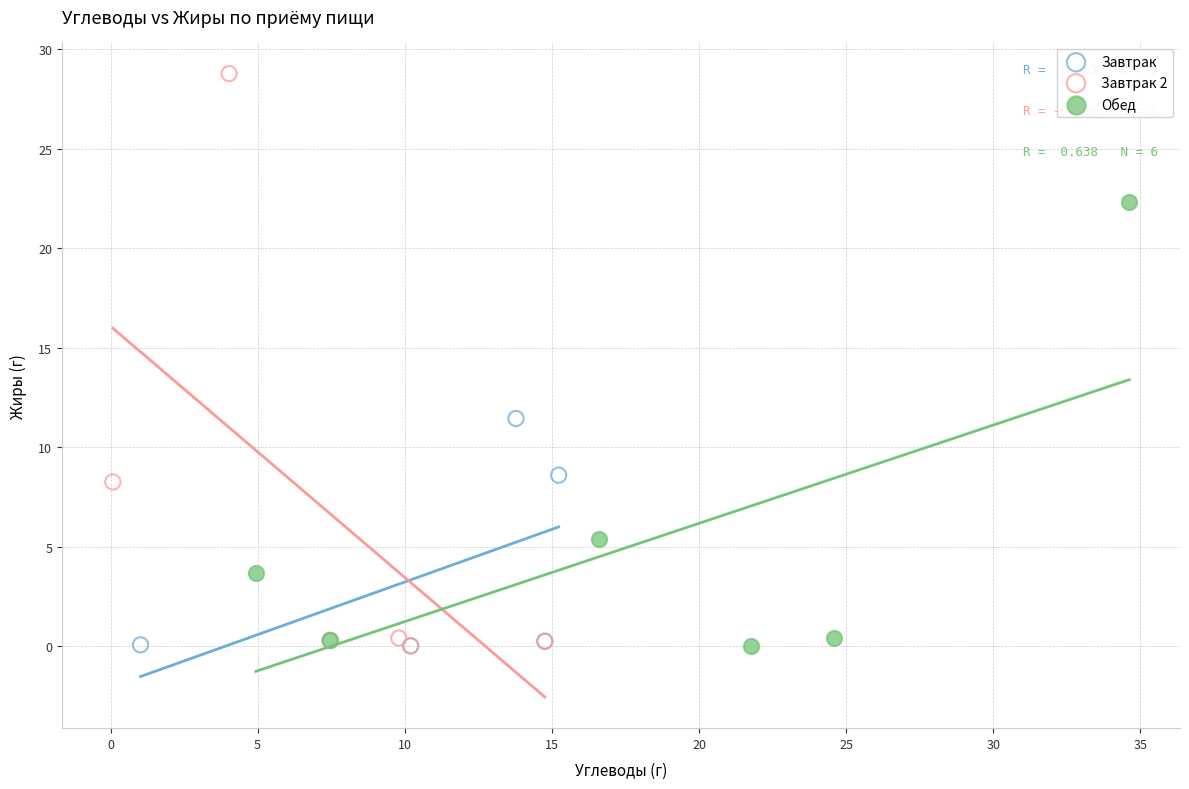

Which series has the widest spread of Y values?

Завтрак 2